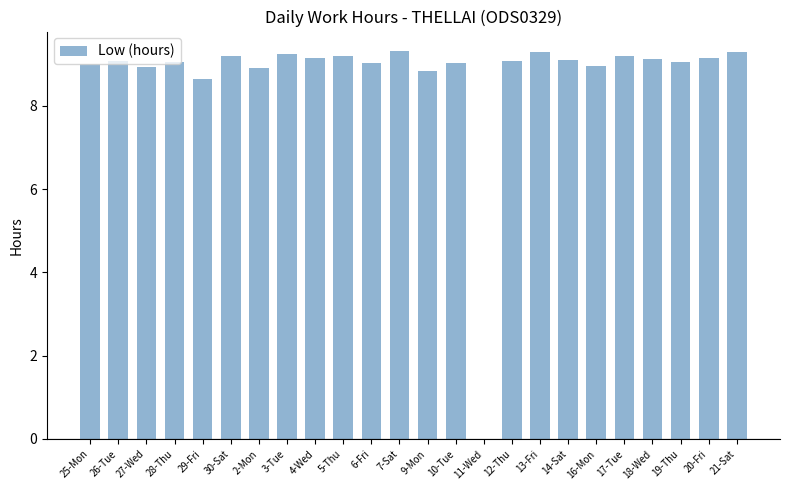

What is the sum of all values?

208.9